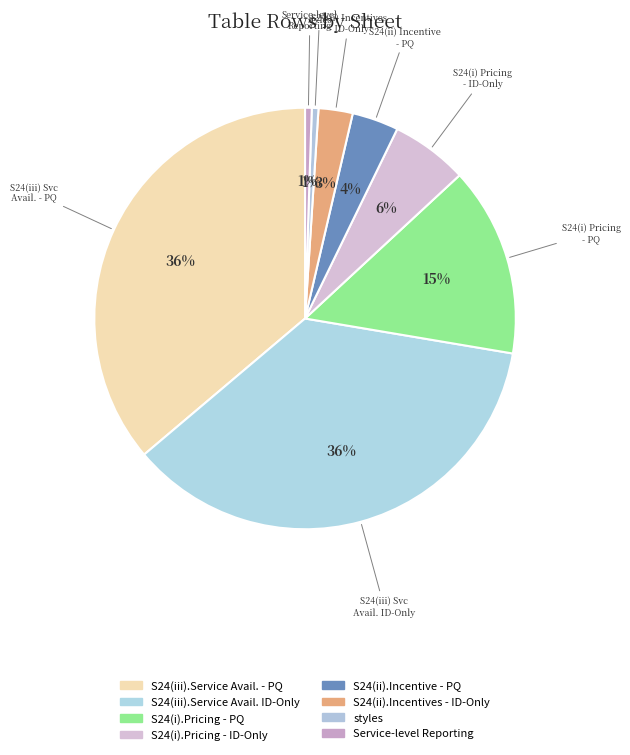

To the nearest percent, what percentage of the pie is S24(iii).Service Avail. - PQ?

36%